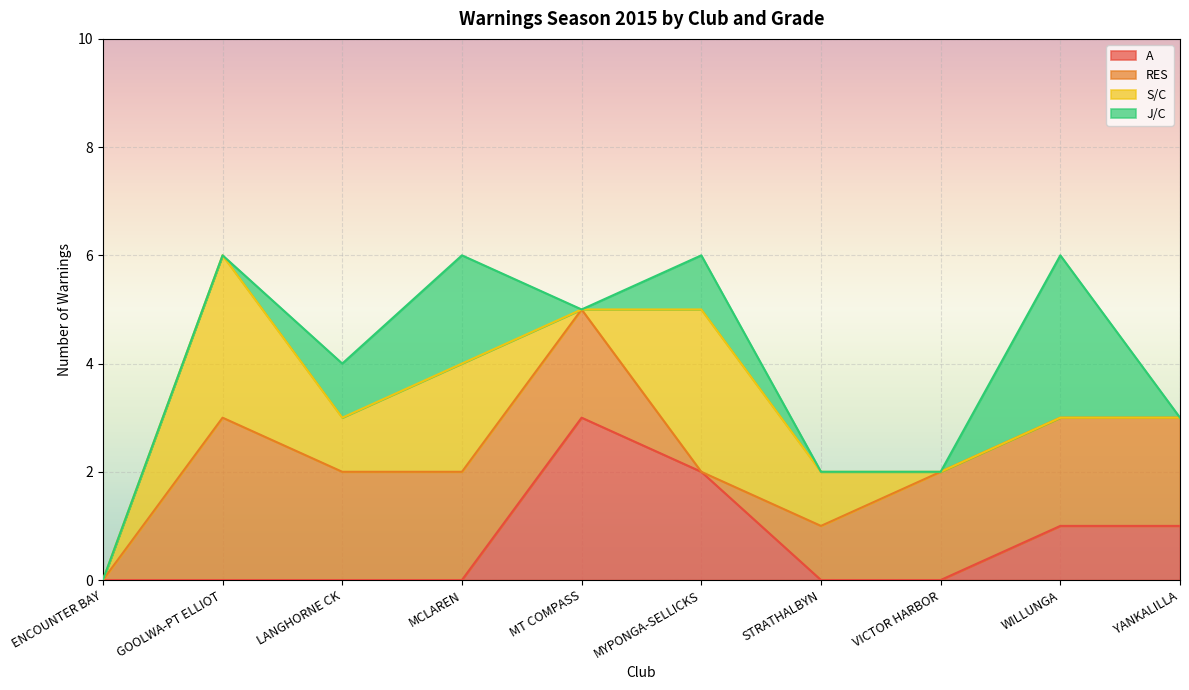

What is the spread (max minus min) of values at WILLUNGA?

3